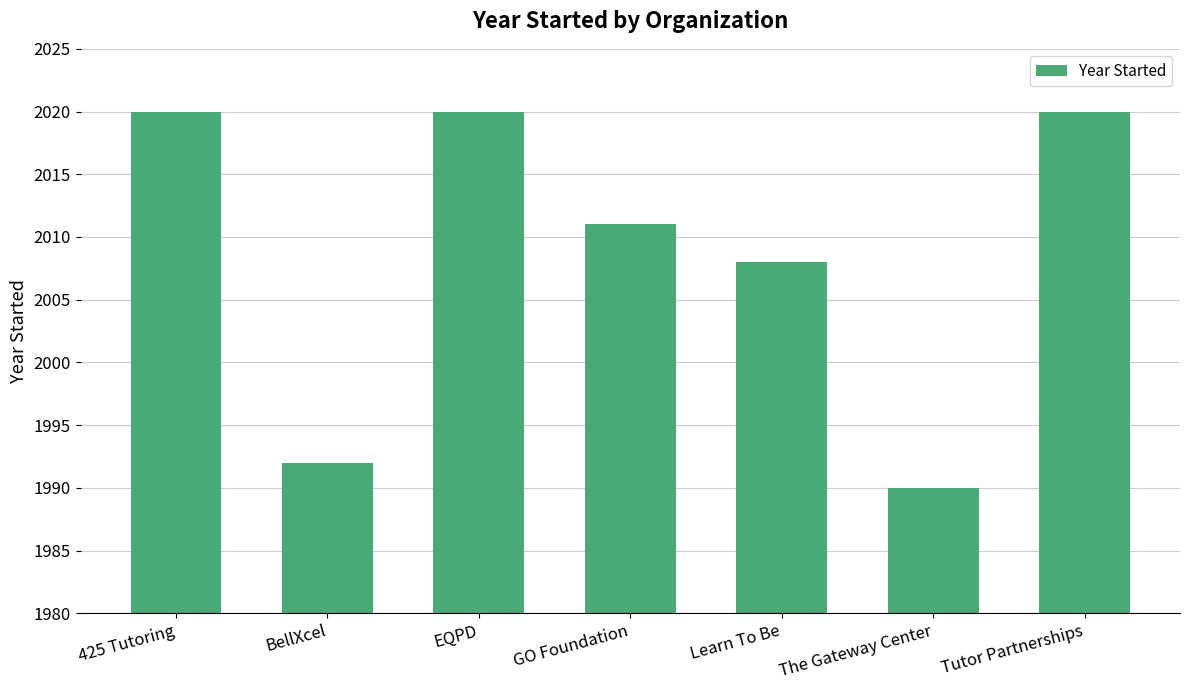

Is it true that the value at 425 Tutoring is 2020?

True